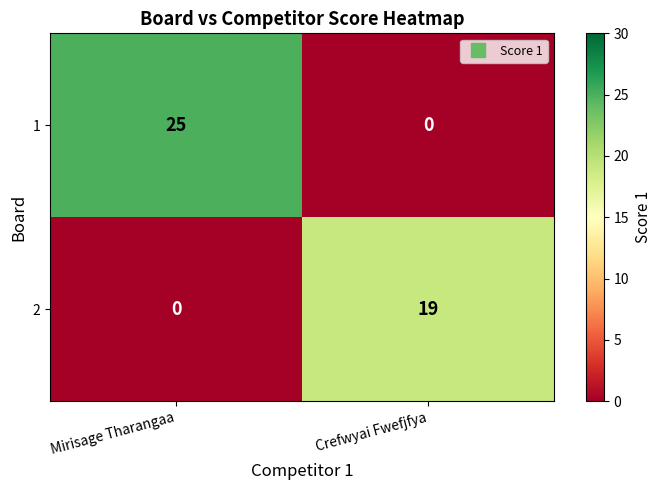

What is the difference between the maximum and minimum values in the 2 series?

19